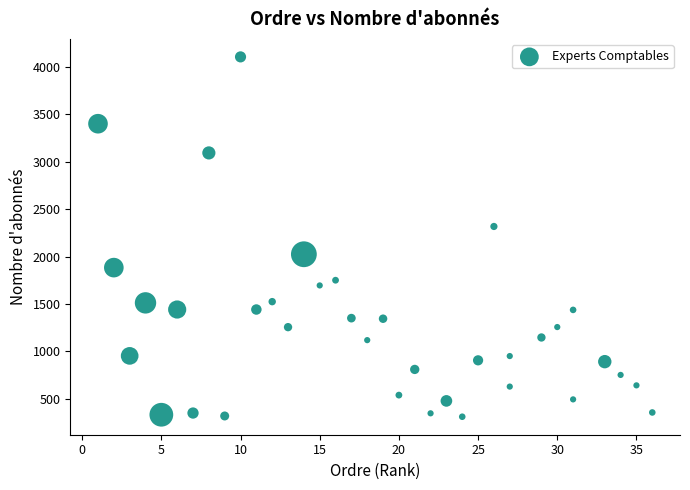

What Y value in the scatter plot is closest to 2209?

2318